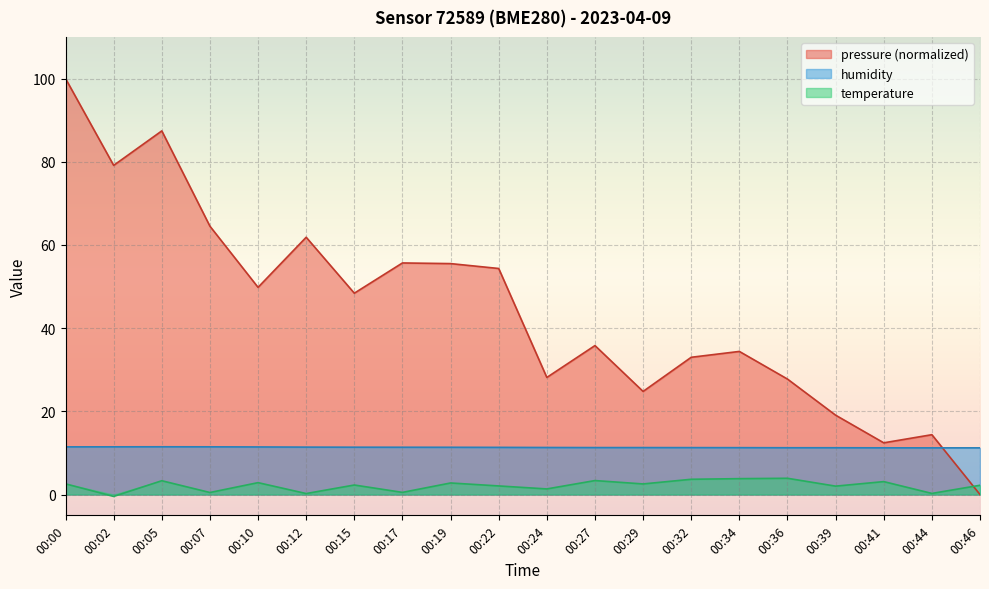

Reading right to left, list all the values displayed in this chart.

pressure: 0.0	14.4	12.4	19.1	27.8	34.4	33.0	24.8	35.8	28.1	54.3	55.5	55.7	48.4	61.8	49.8	64.5	87.4	79.1	100.0
humidity: 11.2	11.2	11.2	11.2	11.2	11.3	11.3	11.3	11.3	11.3	11.3	11.4	11.4	11.4	11.4	11.4	11.5	11.5	11.5	11.5
temperature: 2.2	0.3	3.1	2.0	3.9	3.8	3.7	2.5	3.4	1.4	2.1	2.8	0.5	2.3	0.2	2.9	0.5	3.3	-0.5	2.6